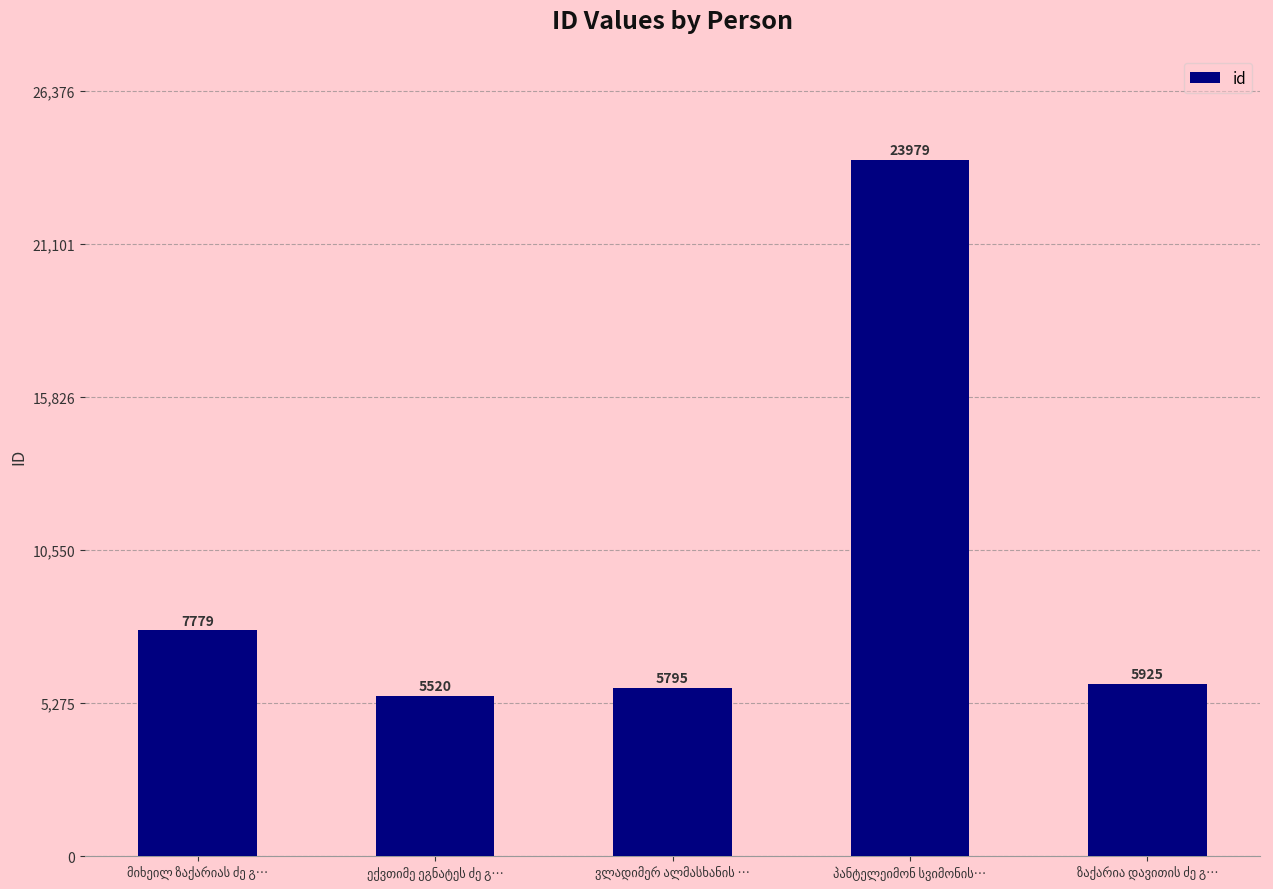

How many values are below 5925?

2